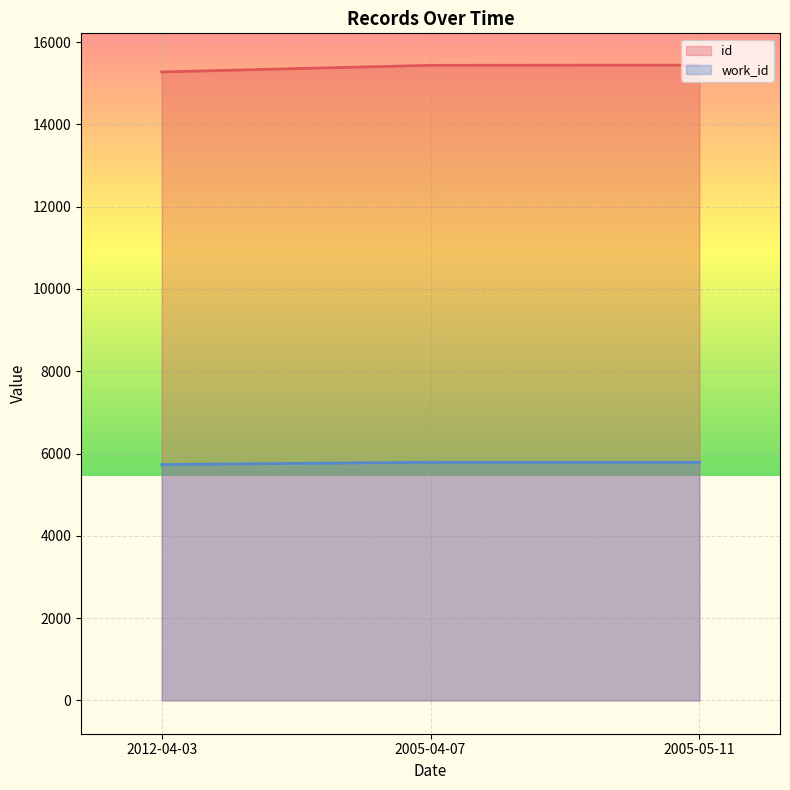

Is it true that id equals 22928 at 2005-05-11?

False